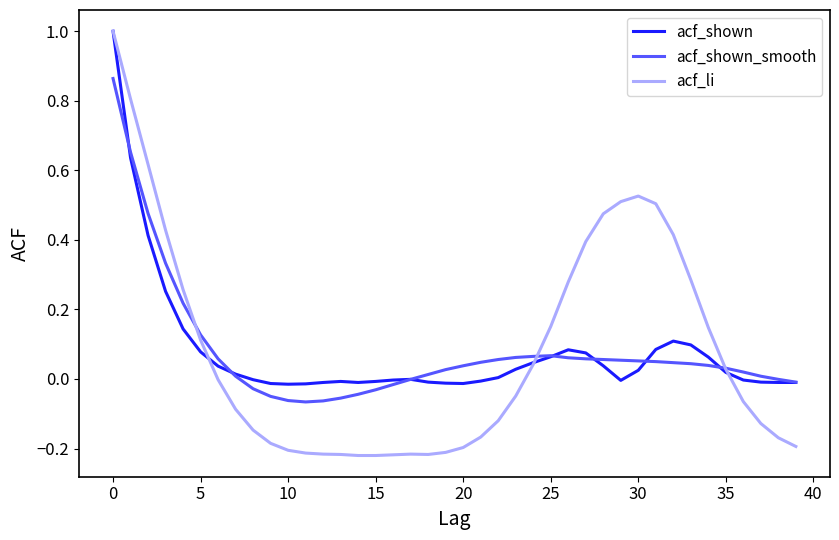

Which series has the largest range (max minus min)?

acf_li